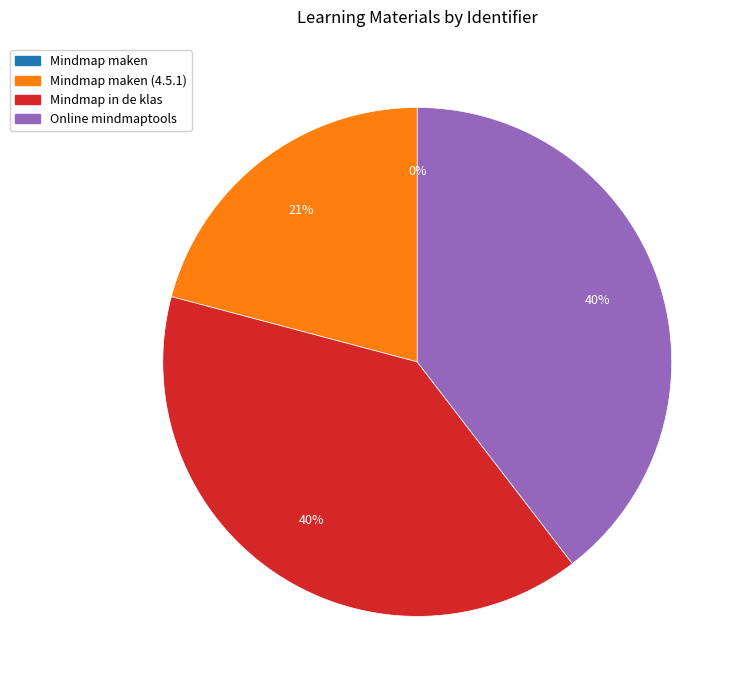

Does any single category account for the majority?

No